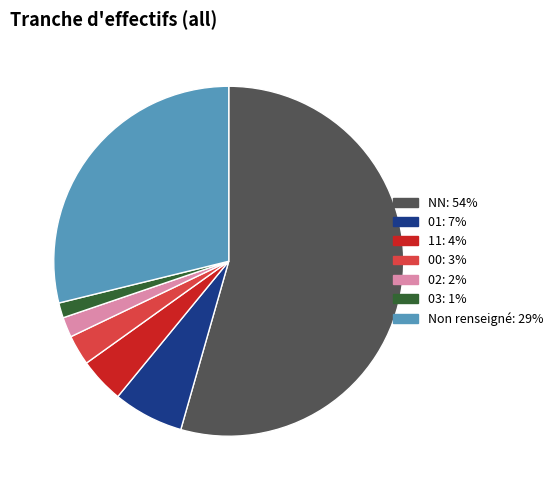

How many segments does this pie chart have?

7